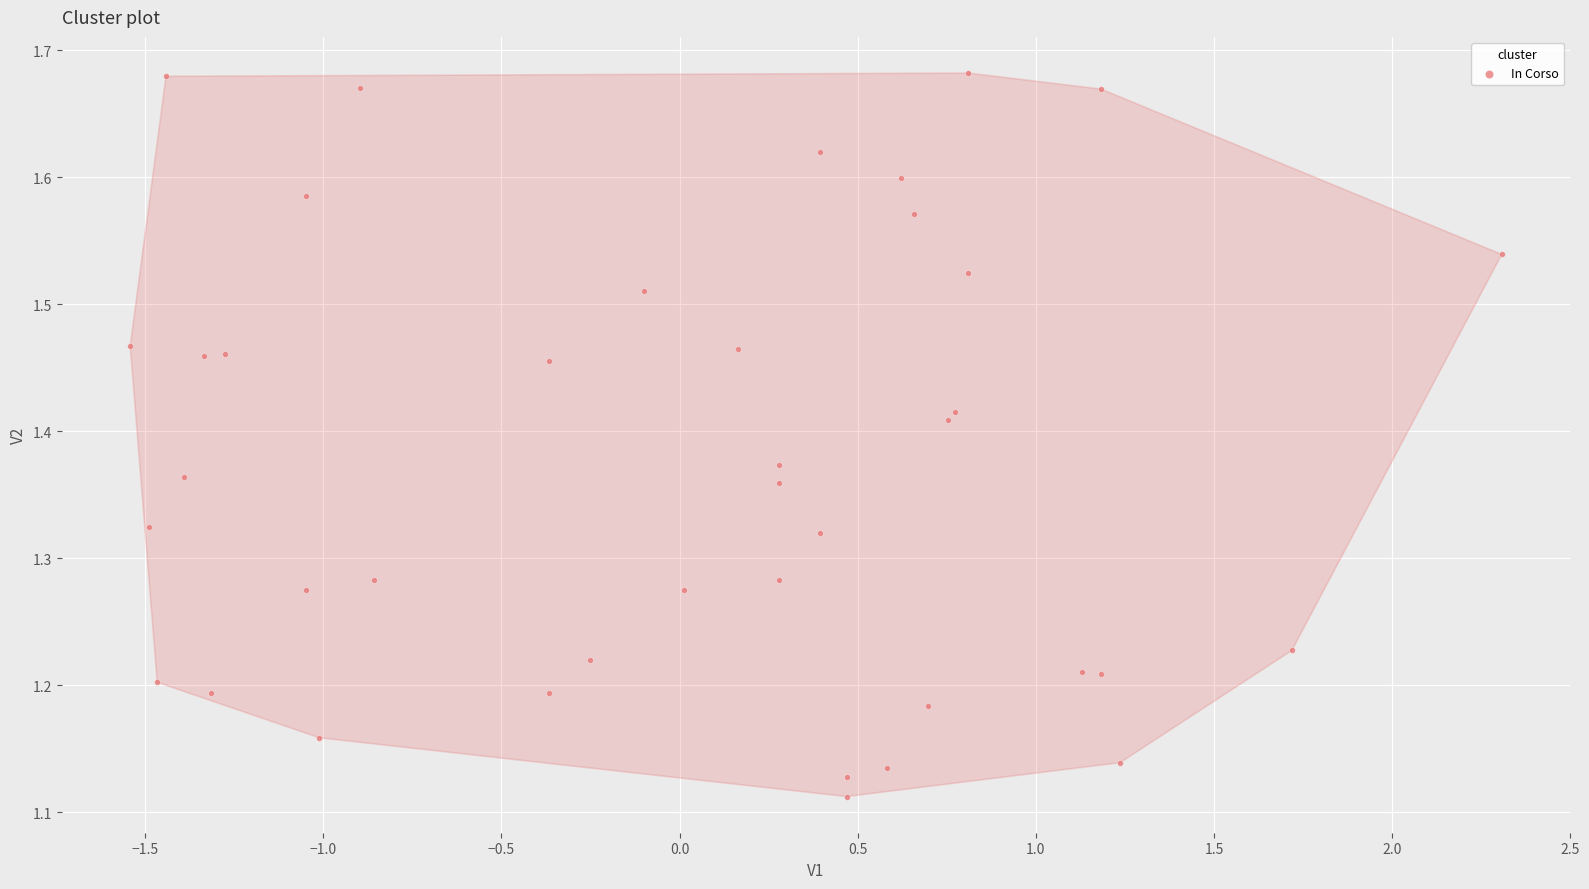

What is the range of X values (max minus min)?

3.8